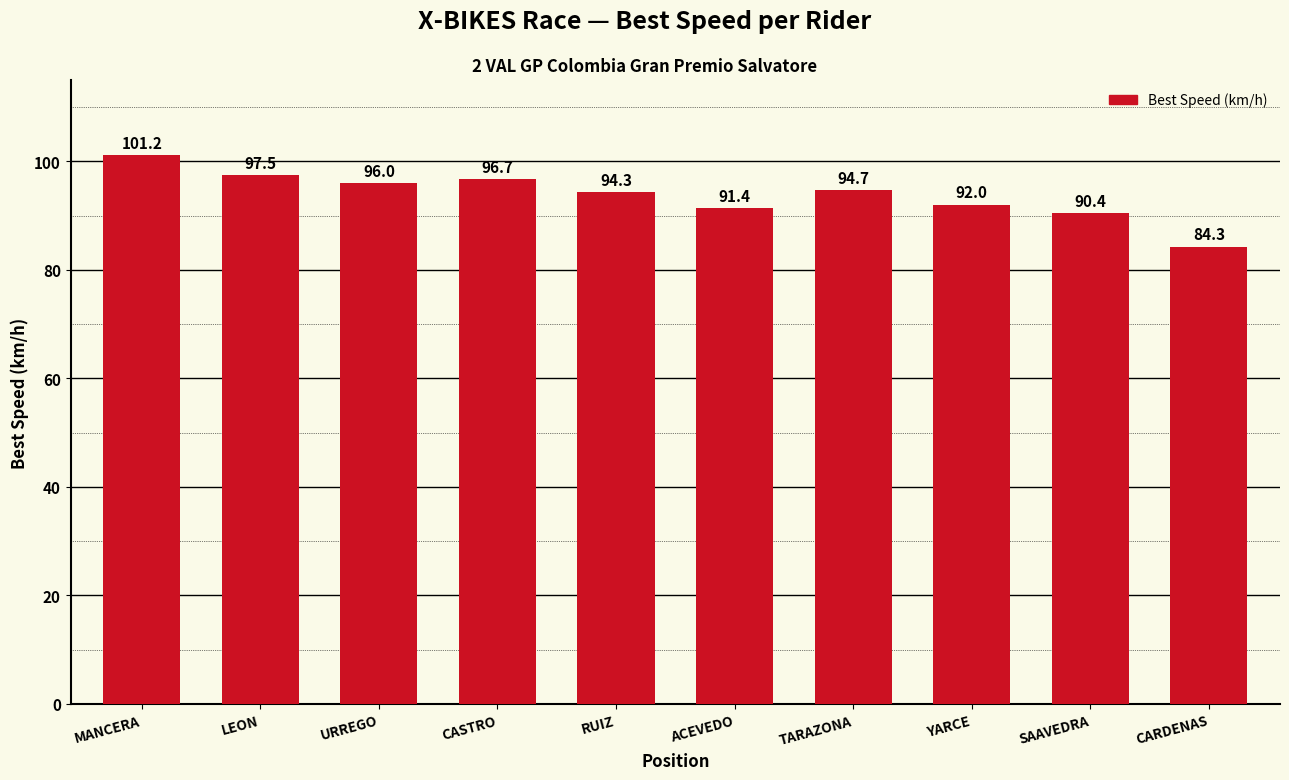

What is the maximum value shown in the chart?

101.2